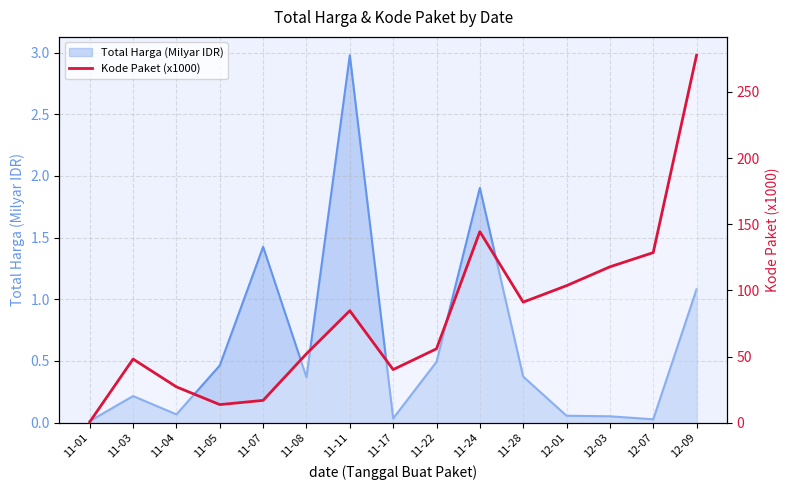

What is the maximum value shown in the chart?

277.7